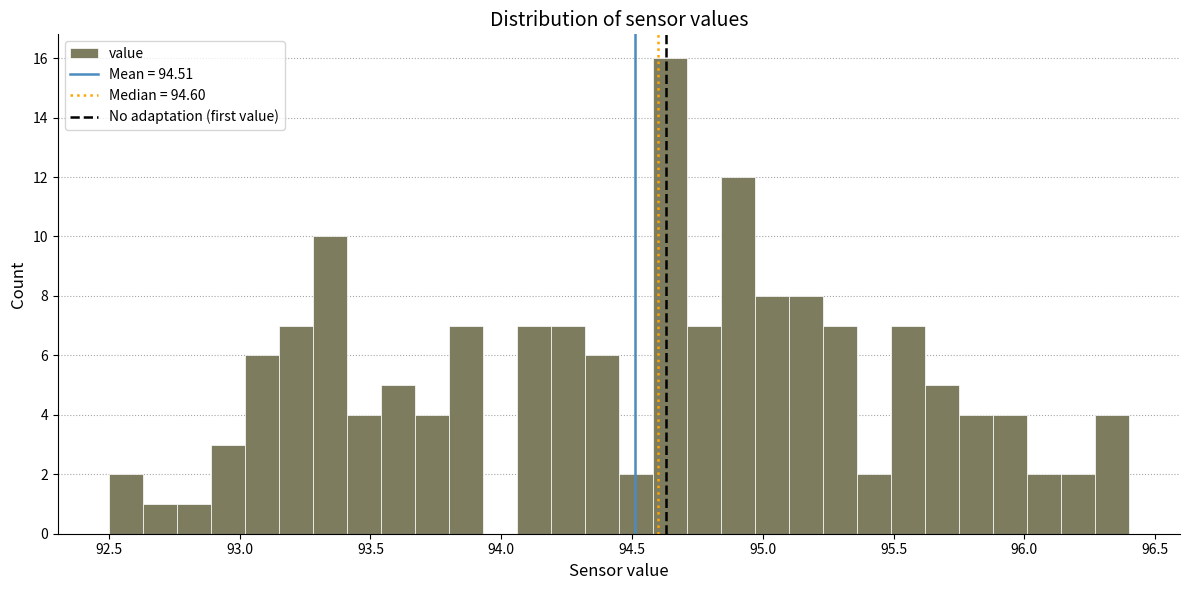

Around what value on the x-axis is the tallest bar? Give the approximate position of its centre, as read against the axis.

94.65